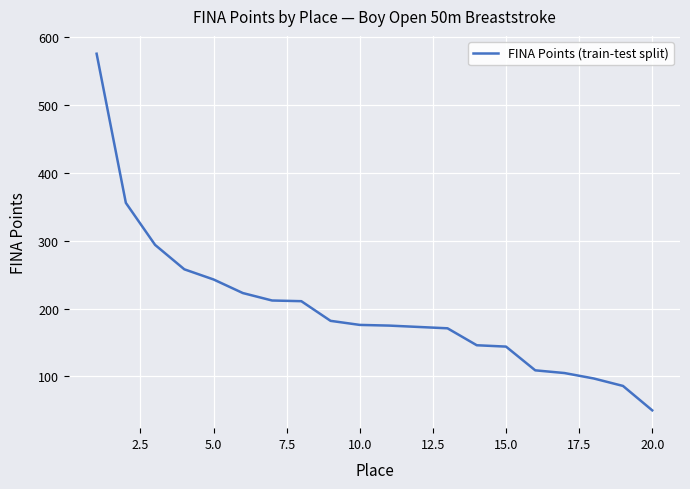

What is the minimum value shown in the chart?

50